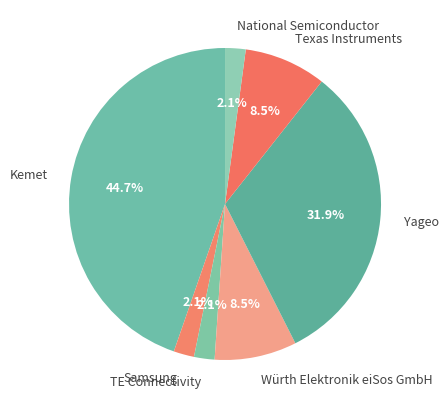

Which slice is the largest?

Kemet